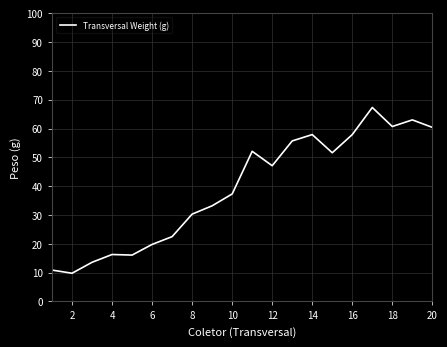

What is the smallest value displayed?

9.8